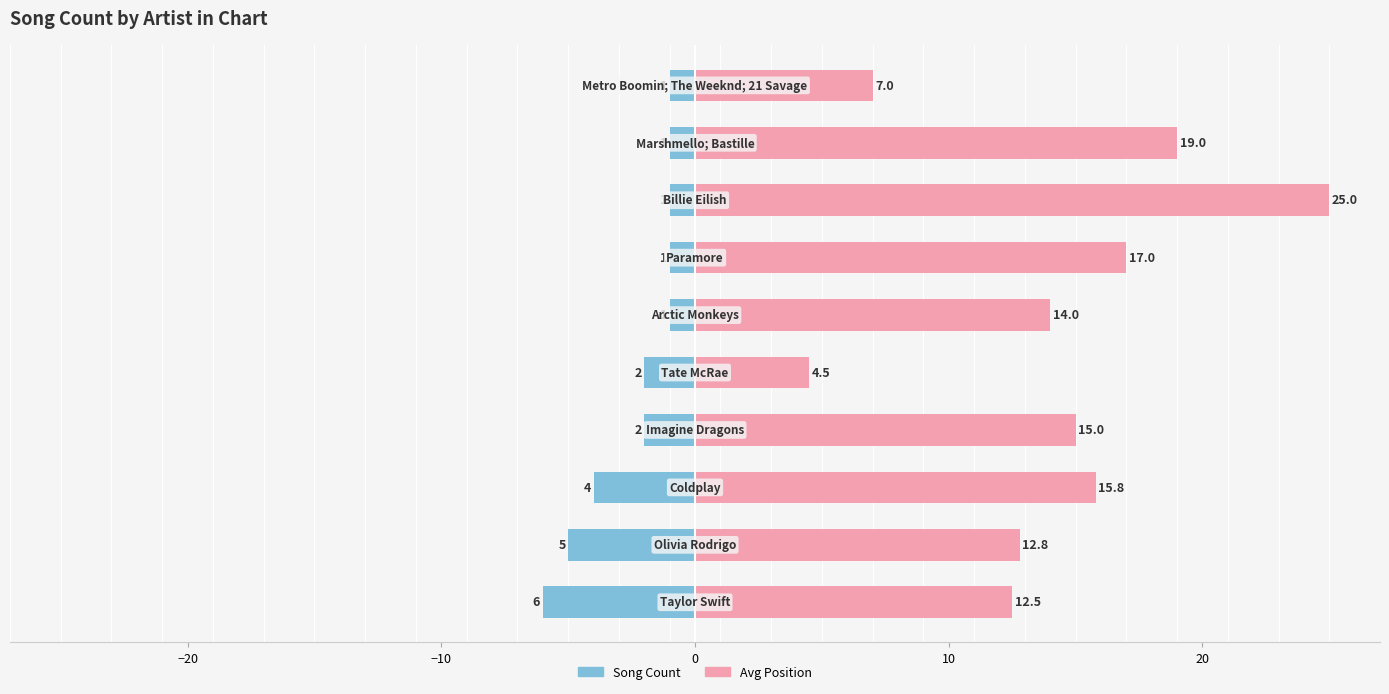

Which series has the widest spread of values?

Avg Position